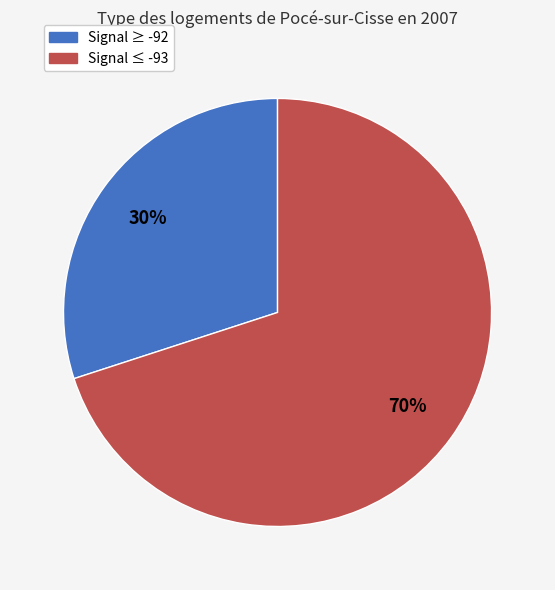

Does any single category account for the majority?

Yes